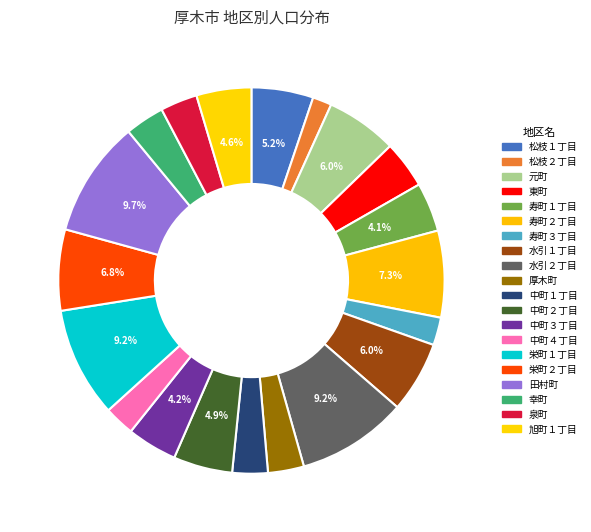

How many slices are in this pie chart?

20